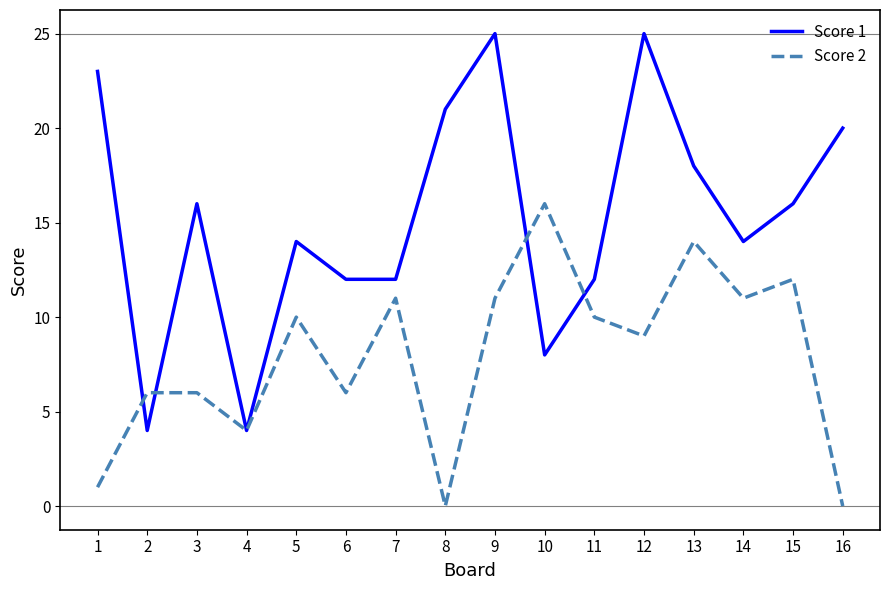

What is the maximum value for Score 1?

25